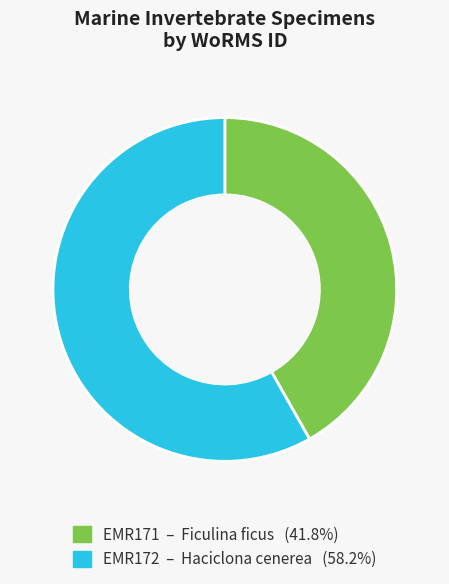

Count the number of slices in the pie.

2